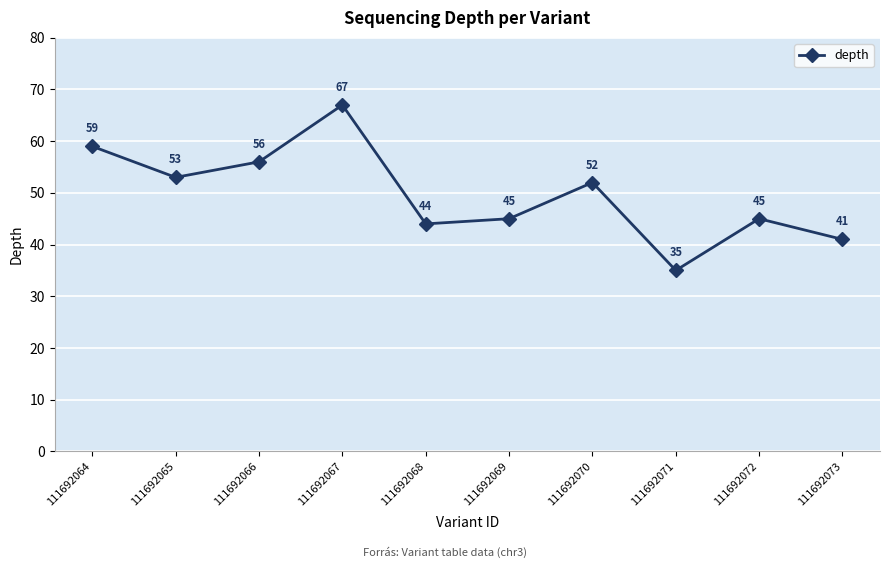

At which category does the chart reach its peak across all series?

111692067